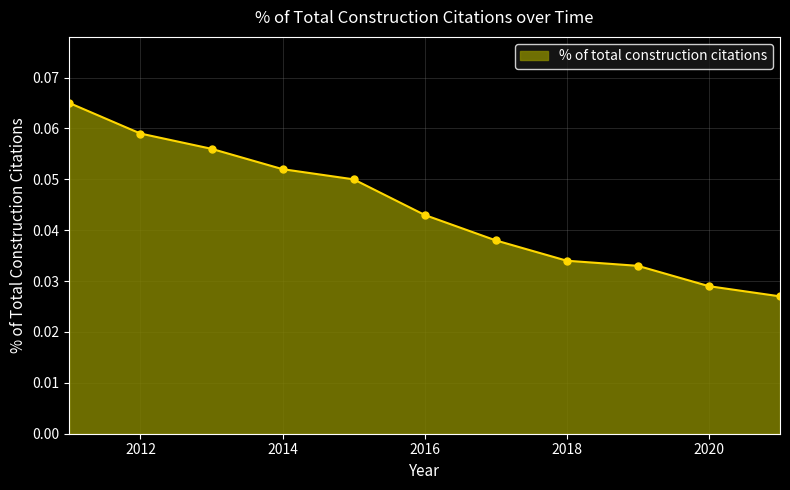

How many values are between 0 and 1?

11